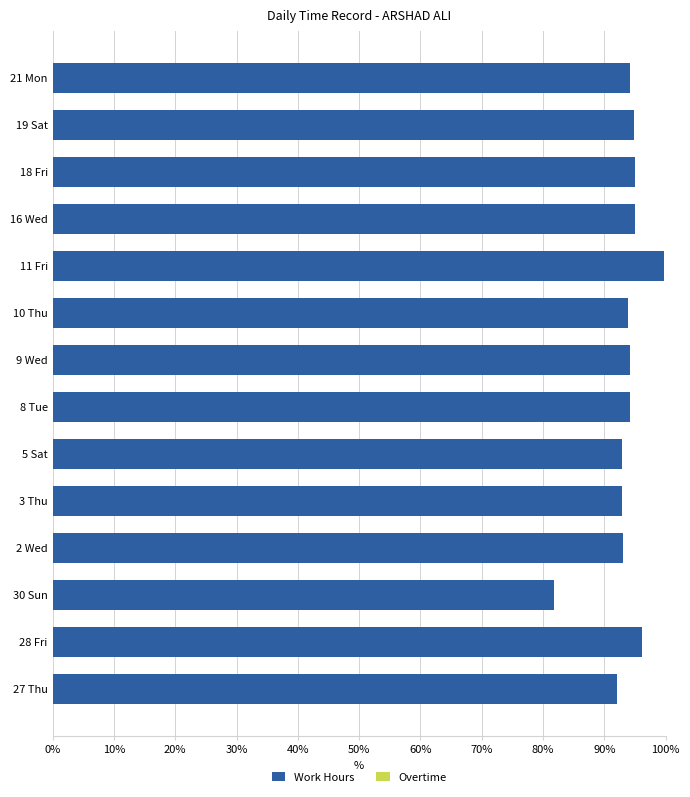

What is the difference between the second highest and second lowest values?

4.1